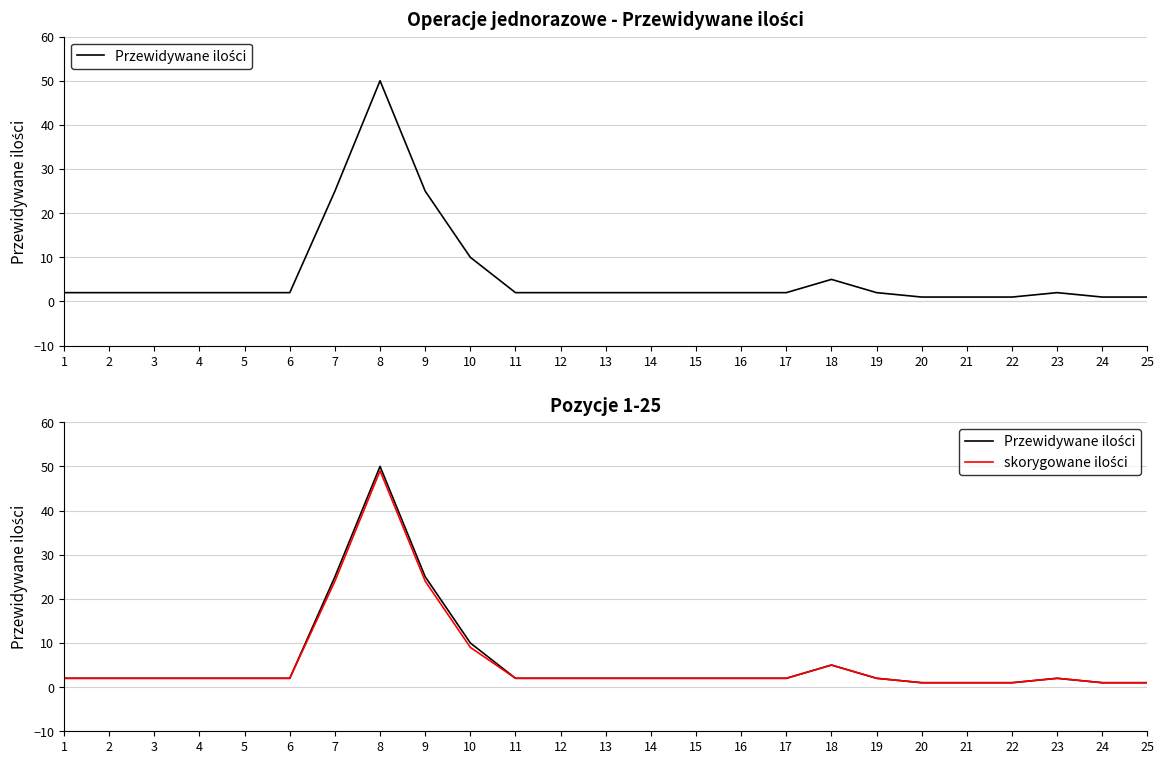

True or false: skorygowane ilości has a value of 2 at 17.

True